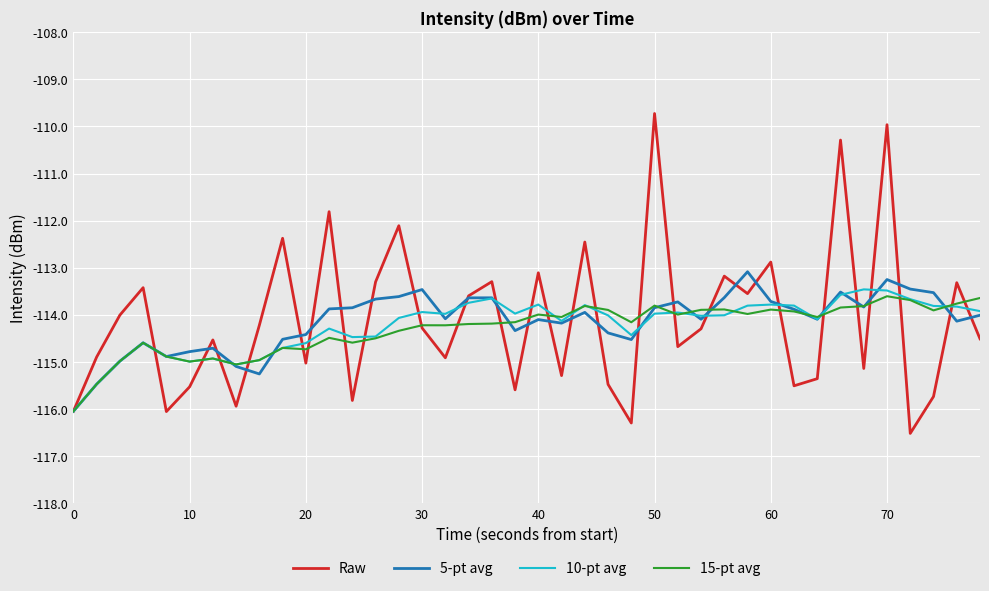

What is the maximum value shown in the chart?

-109.7